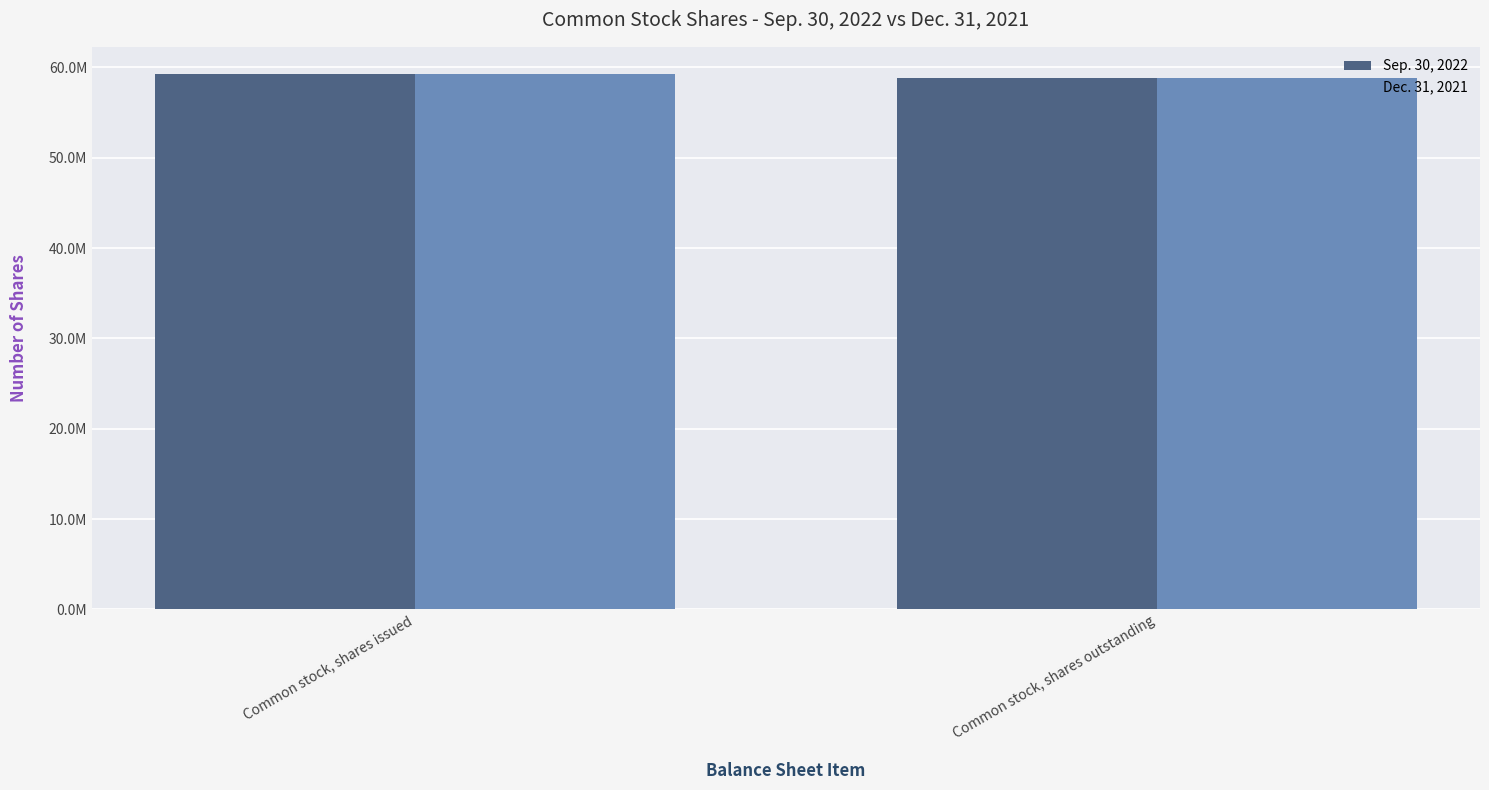

What are all the series names shown in the legend?

Sep. 30, 2022, Dec. 31, 2021